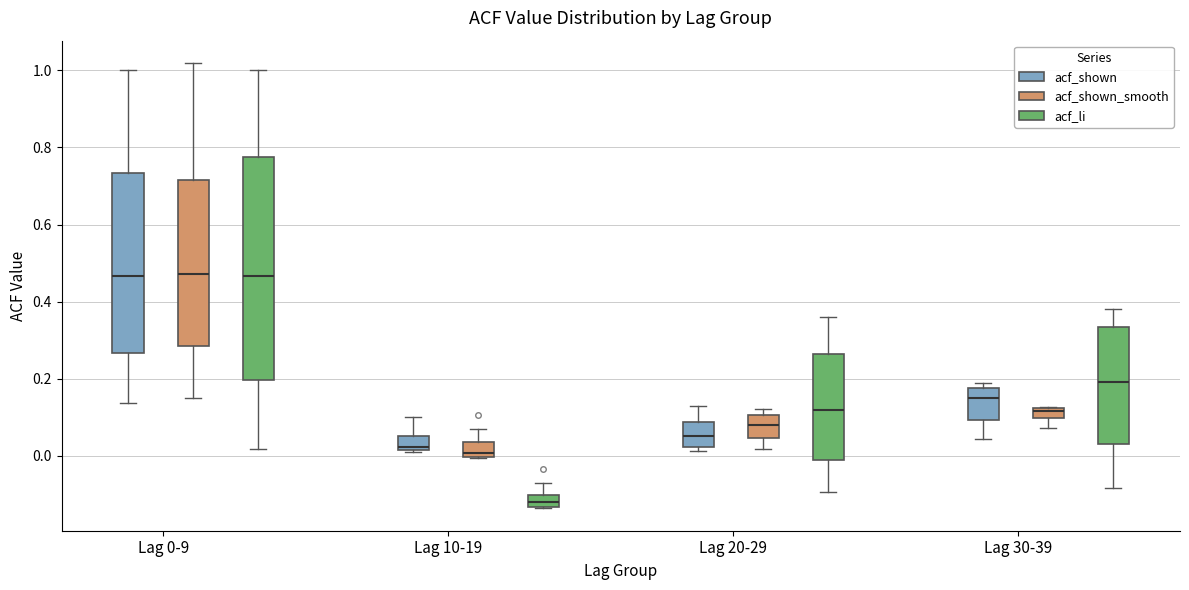

Where does the upper whisker of the box for Lag 10-19 (acf_shown) end on the y-axis? The values are not printed on the chart, so give them approximately, as read against the axis.

0.10